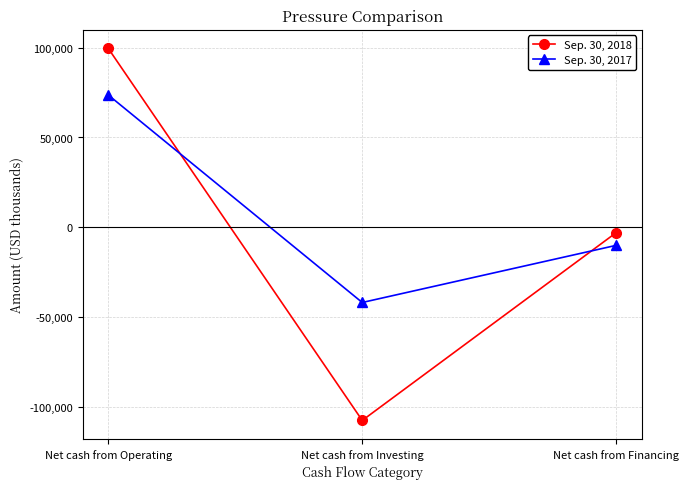

What are all the series names shown in the legend?

Sep. 30, 2018, Sep. 30, 2017